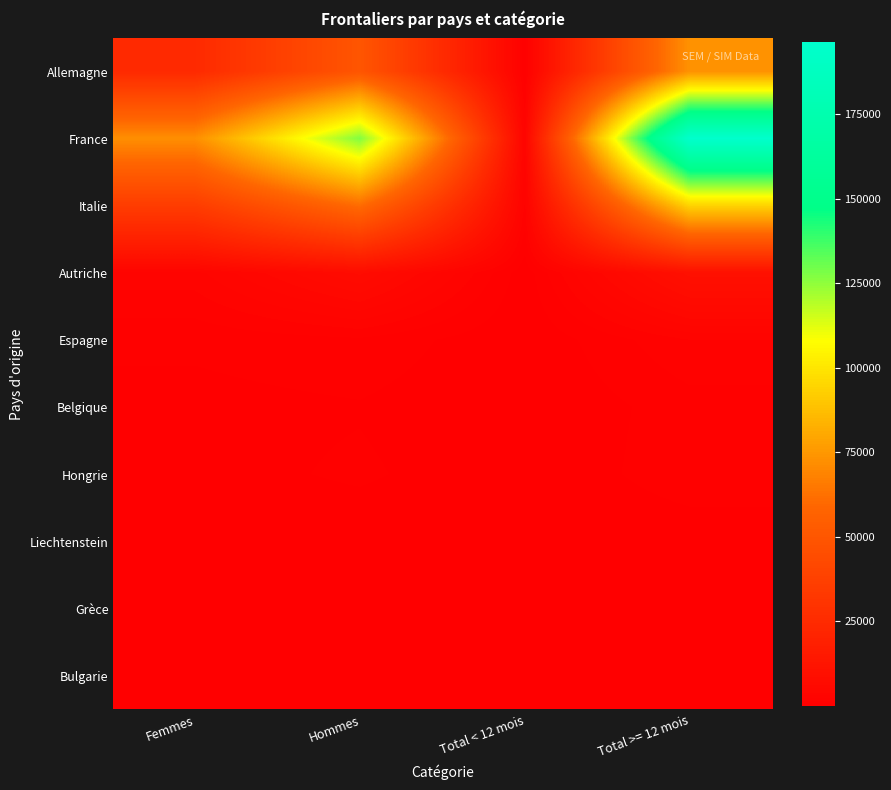

Rank the series by their maximum value, from highest to lowest.

France, Italie, Allemagne, Autriche, Espagne, Hongrie, Belgique, Bulgarie, Grèce, Liechtenstein